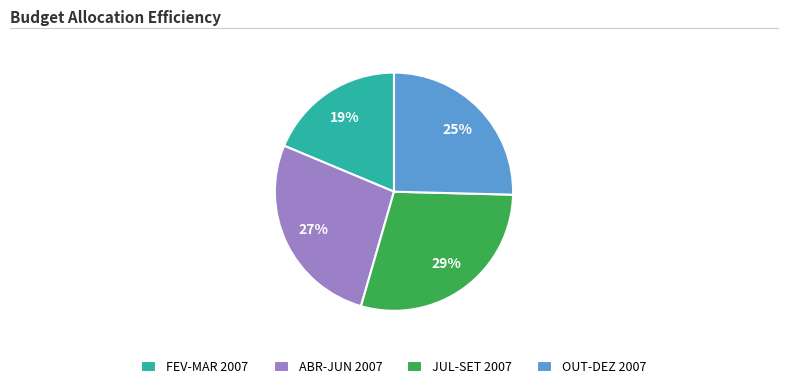

True or false: ABR-JUN 2007 accounts for 27% of the total.

True